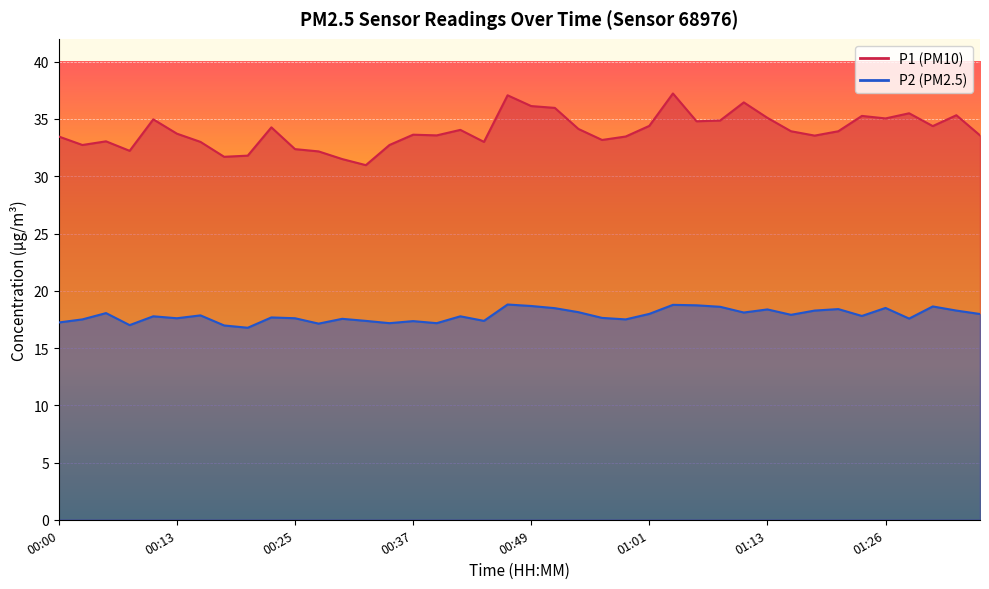

Between 00:00 and 01:16, which is larger?

01:16